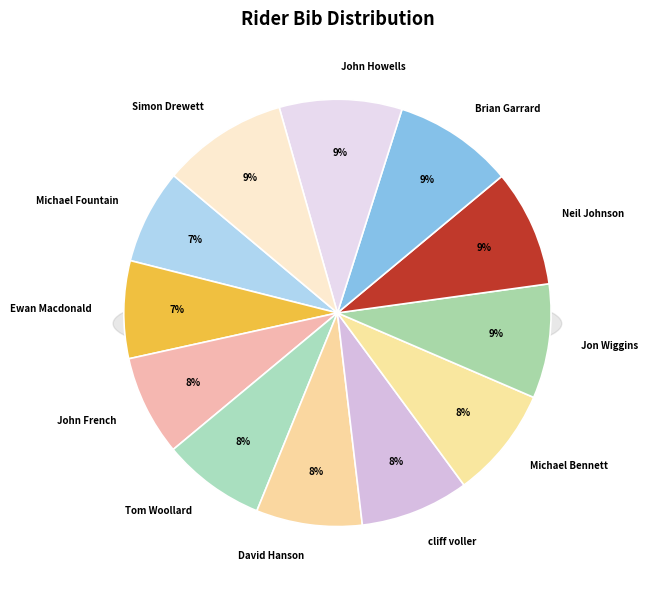

What is the ratio of the value at Tom Woollard to the value at Michael Fountain?

1.1